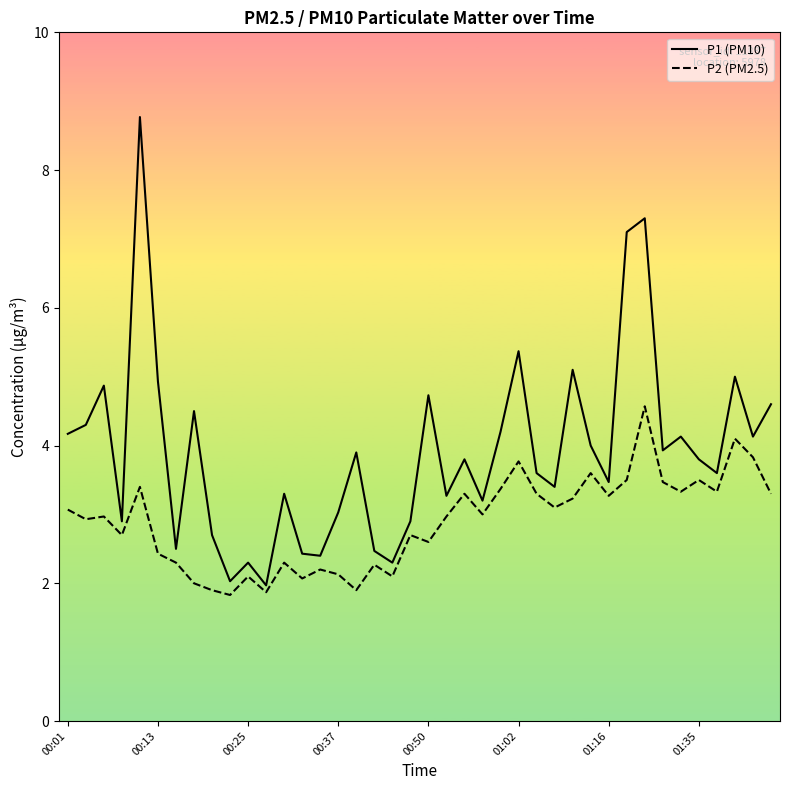

Which series has the largest range (max minus min)?

P1 (PM10)